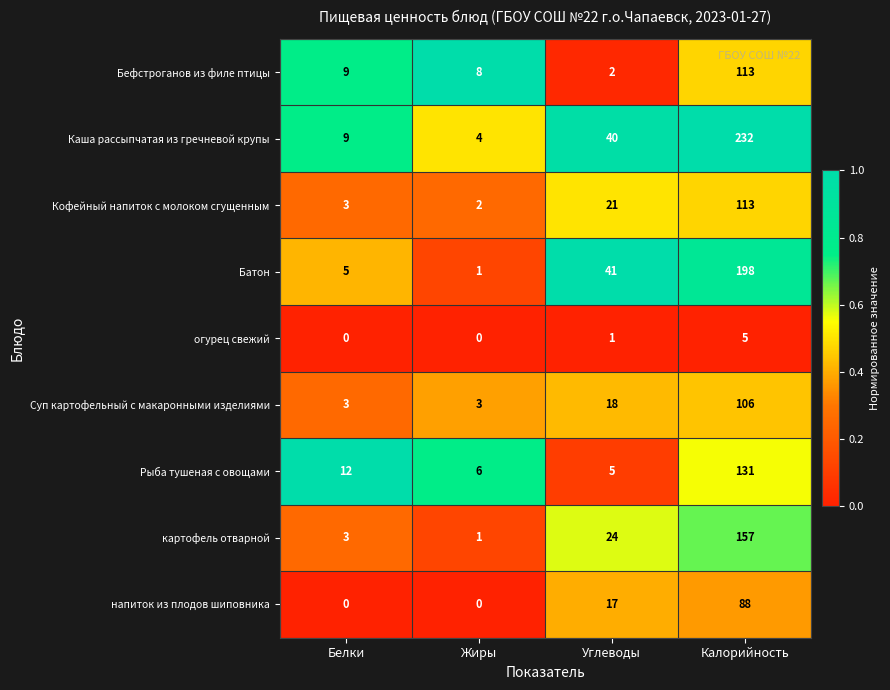

List the labels in order of Рыба тушеная с овощами value, largest first.

Калорийность, Белки, Жиры, Углеводы